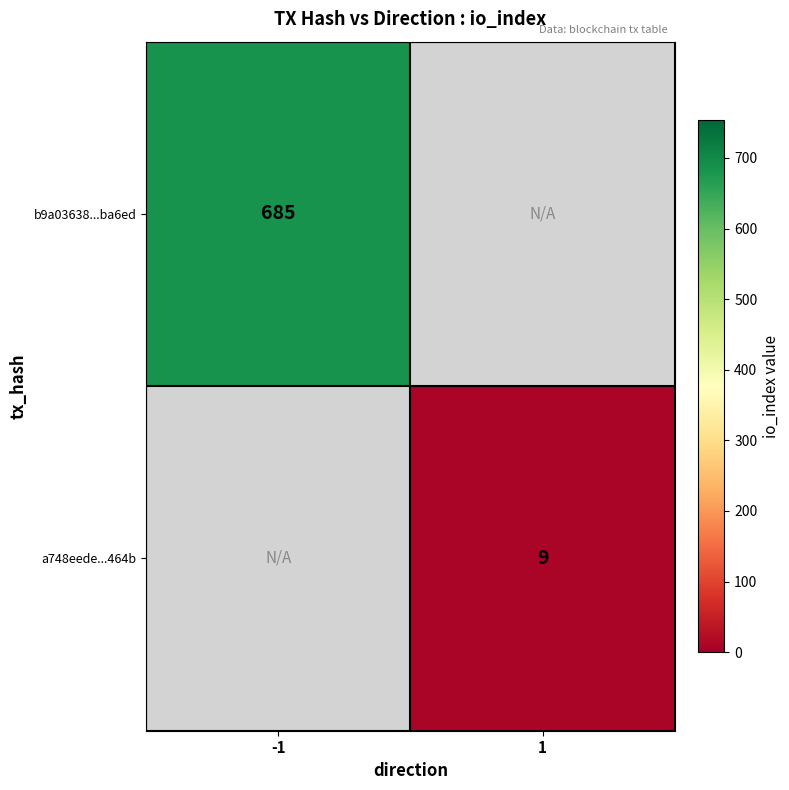

What is the smallest value displayed?

9.0